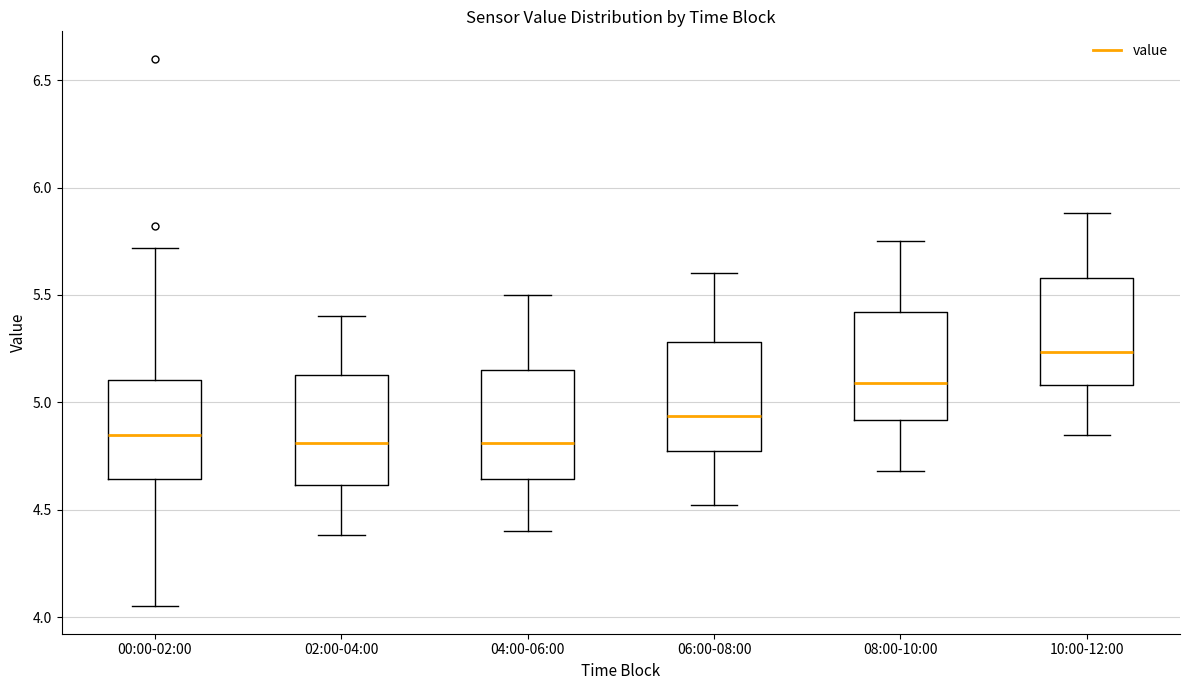

Reading left to right, read every box against the y-axis: the position of its median line, the range the box covers, and the ends of its whiskers. The values are not printed on the chart, so give them approximately, as read against the axis.

00:00-02:00: median 4.85, box 4.65 to 5.10, whiskers 4.05 to 5.70
02:00-04:00: median 4.80, box 4.60 to 5.15, whiskers 4.40 to 5.40
04:00-06:00: median 4.80, box 4.65 to 5.15, whiskers 4.40 to 5.50
06:00-08:00: median 4.95, box 4.75 to 5.30, whiskers 4.50 to 5.60
08:00-10:00: median 5.10, box 4.90 to 5.40, whiskers 4.70 to 5.75
10:00-12:00: median 5.25, box 5.10 to 5.60, whiskers 4.85 to 5.90